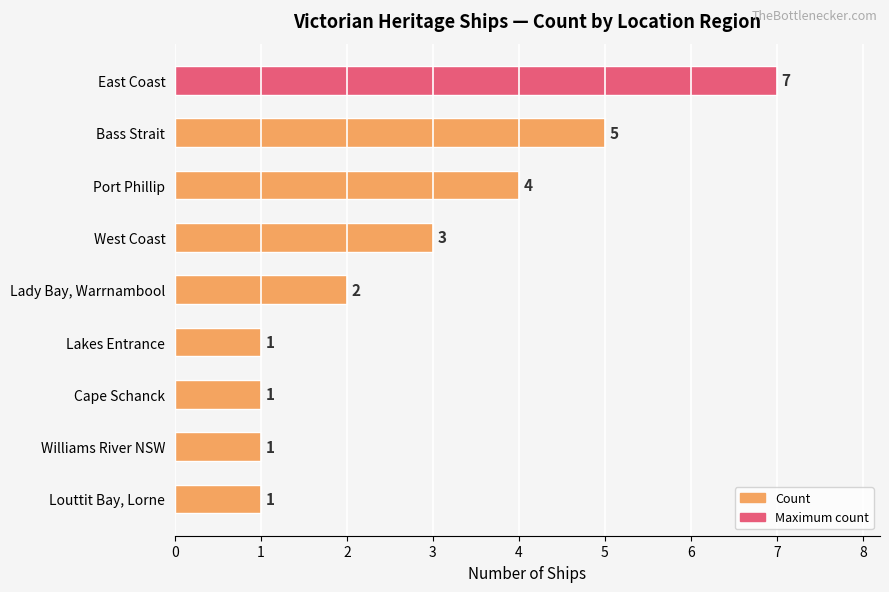

What position from the bottom is Lakes Entrance?

4